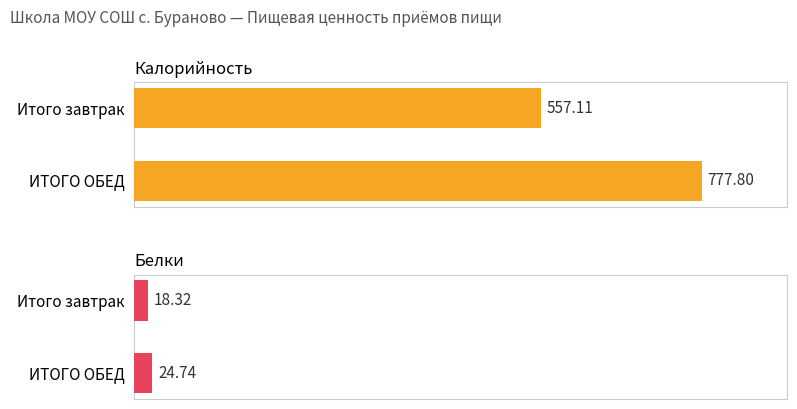

The Калорийность series shows 557.1 at Итого завтрак. True or false?

True